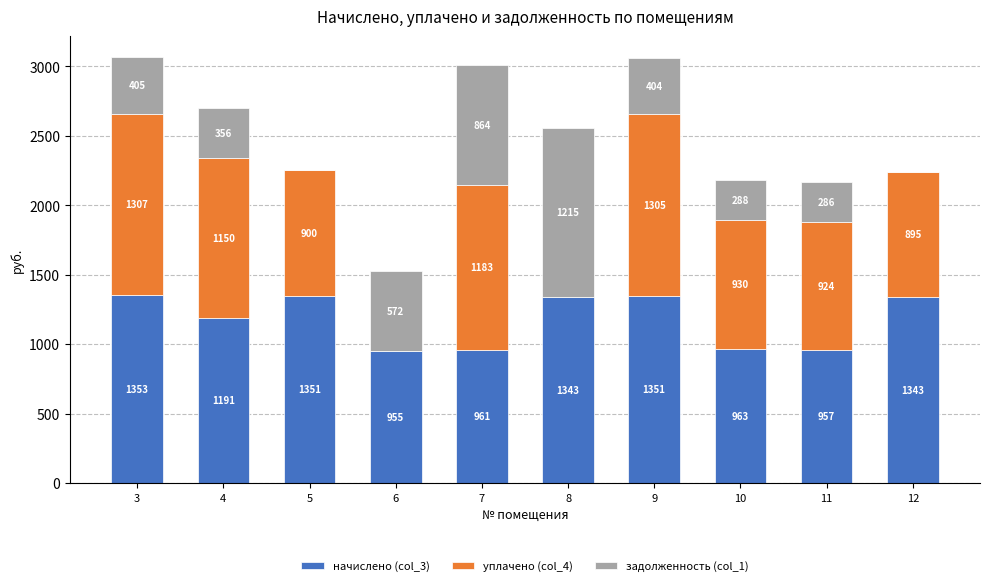

How many distinct data groups are displayed?

3